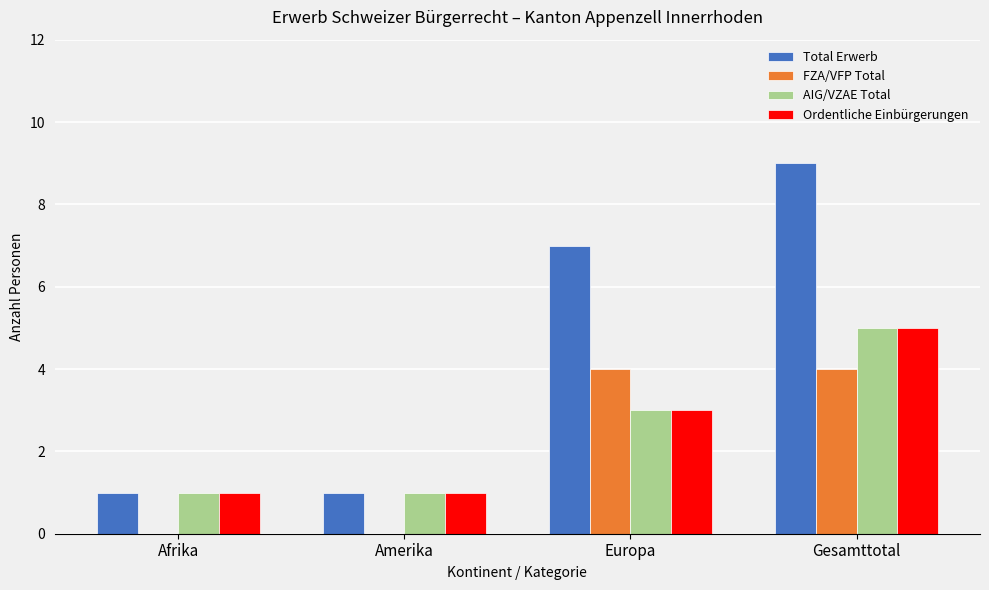

Which category has the highest value across all series?

Gesamttotal